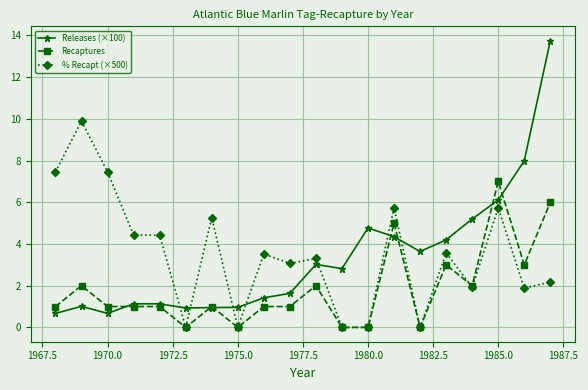

Does the chart display data point markers on the line(s)?

Yes